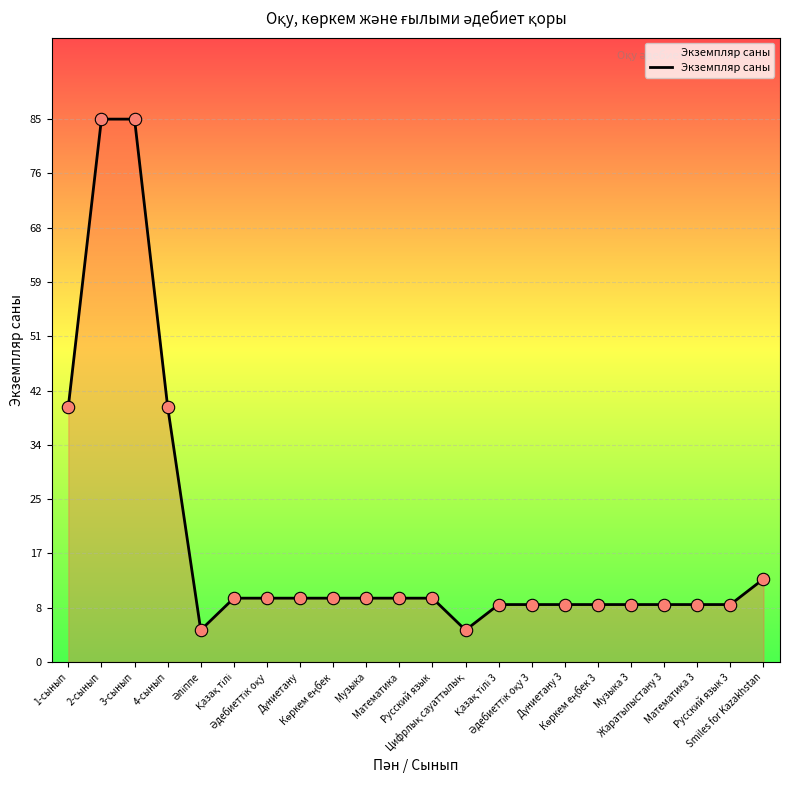

What is the minimum value shown in the chart?

5